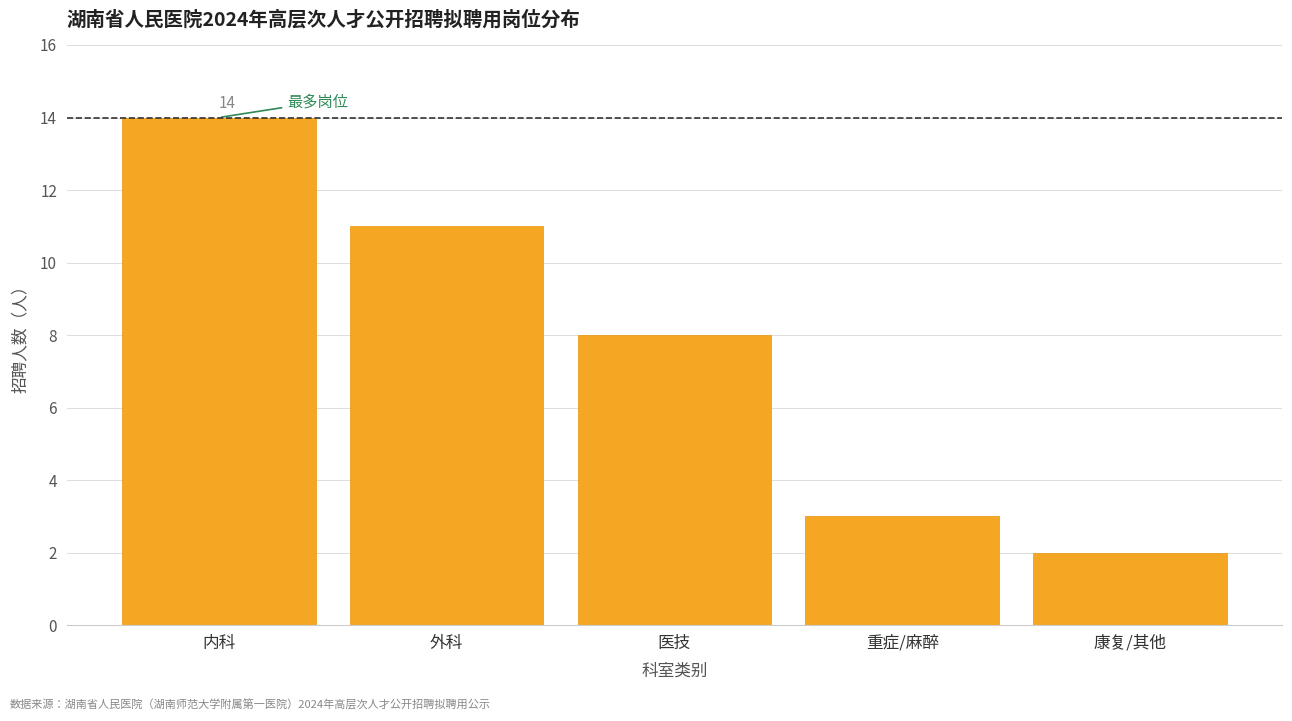

Reading right to left, what are all the values shown in this chart?

2	3	8	11	14